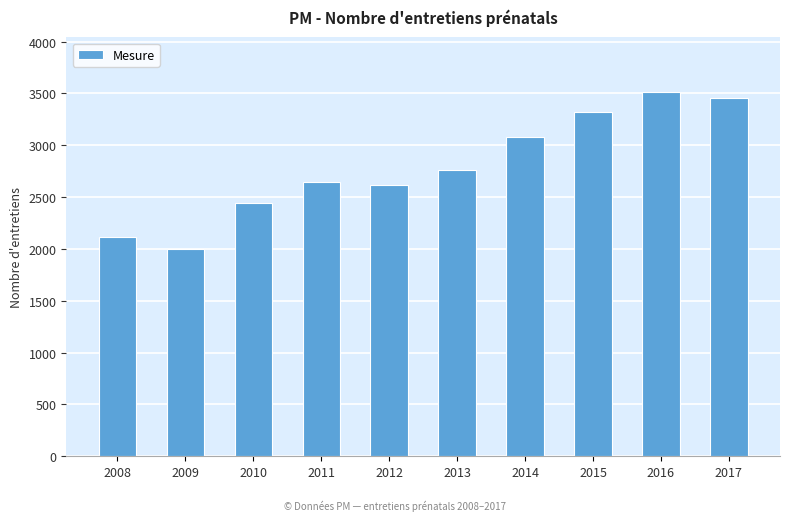

The value at 2008 is 3440. True or false?

False